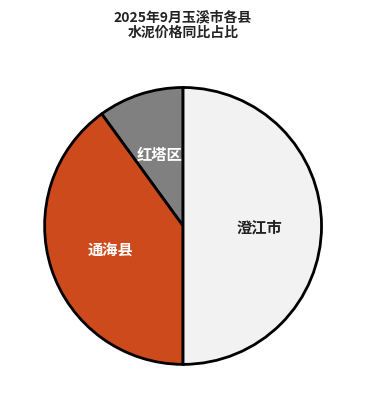

Count the number of slices in the pie.

3